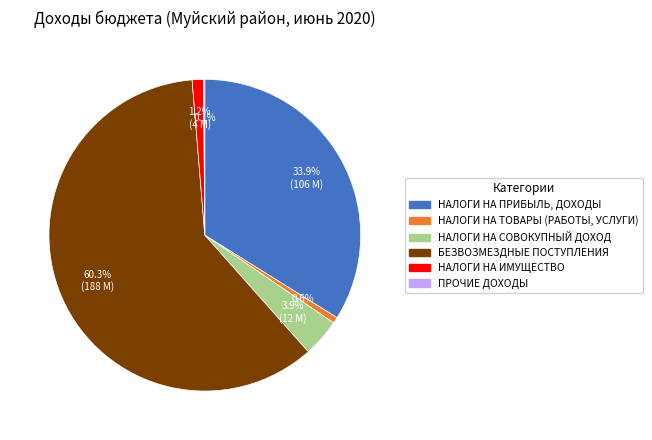

What is the largest slice in the pie chart?

БЕЗВОЗМЕЗДНЫЕ ПОСТУПЛЕНИЯ